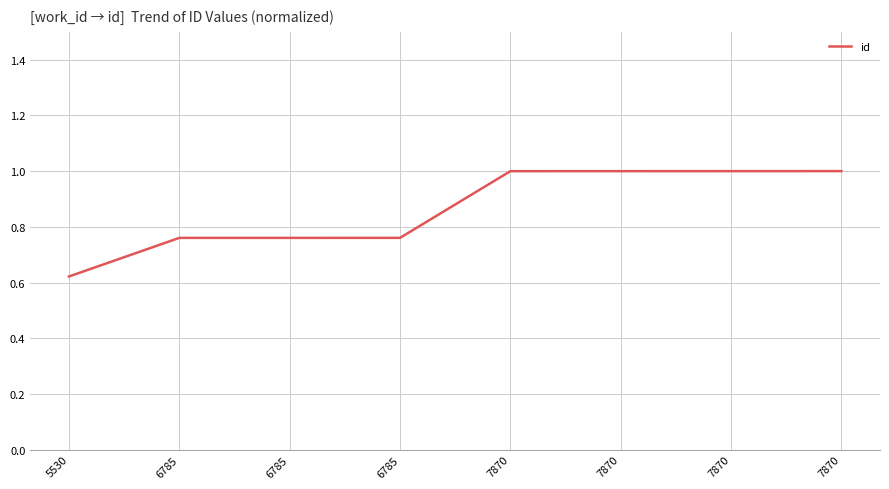

How many series are shown in this chart?

1